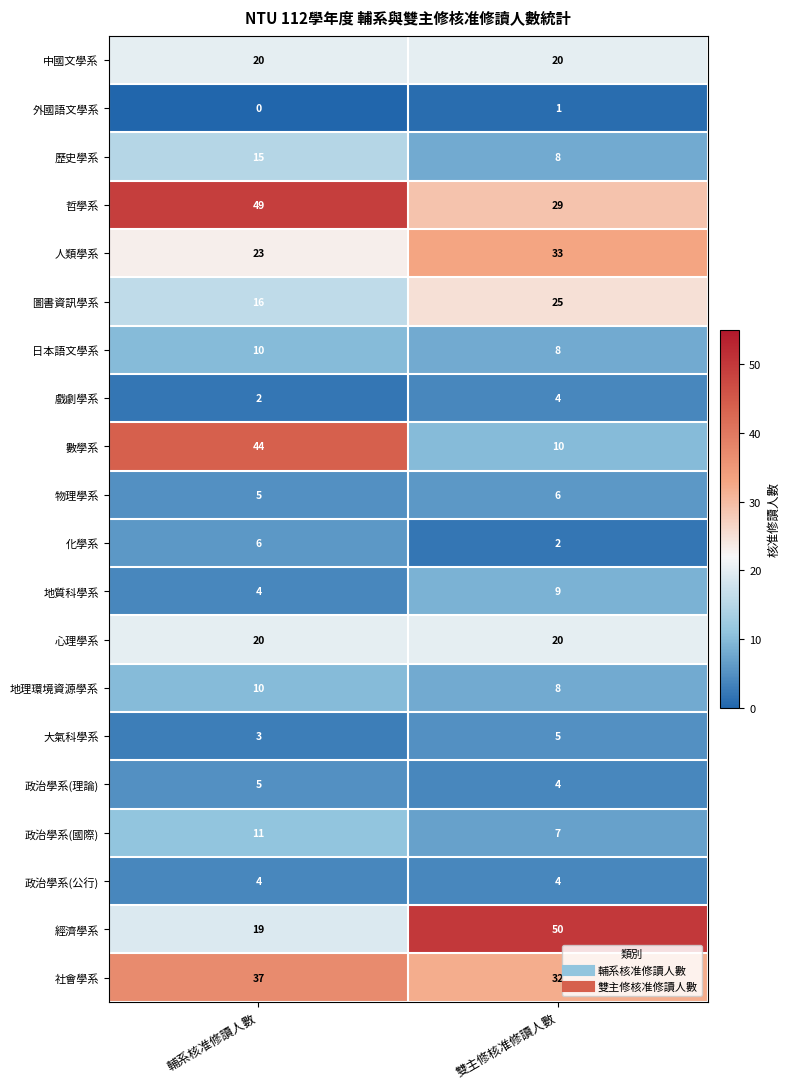

At which label is 地質科學系 closest to 6?

輔系核准修讀人數